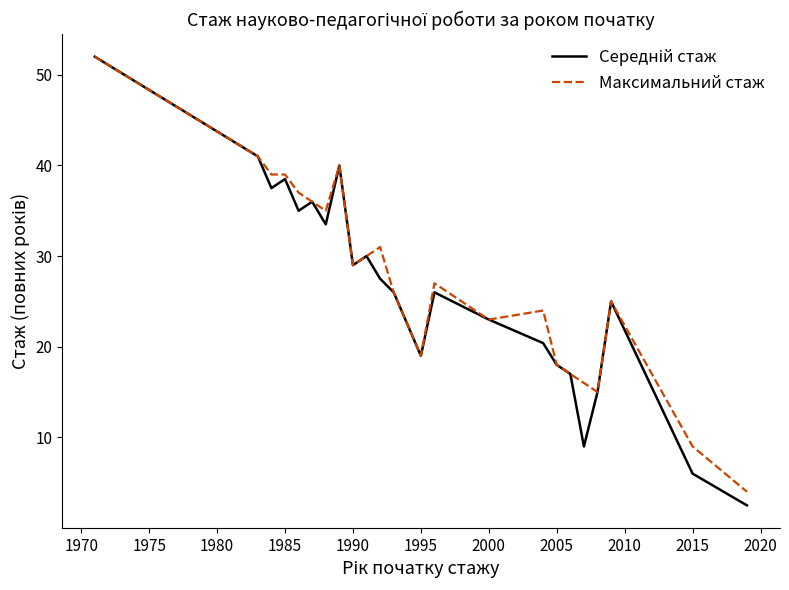

What is the greatest value displayed?

52.0